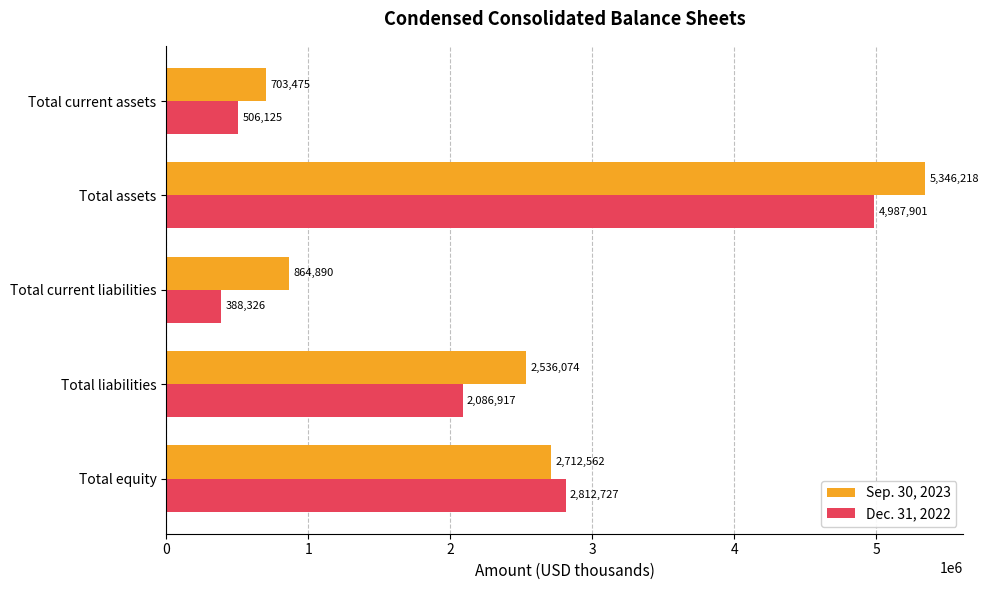

Rank the series by their average value, from highest to lowest.

Sep. 30, 2023, Dec. 31, 2022